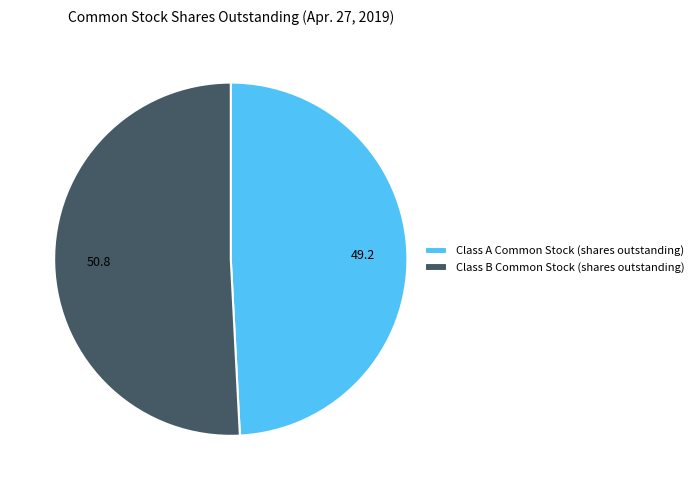

Which slice is the smallest?

Class A Common Stock (shares outstanding)